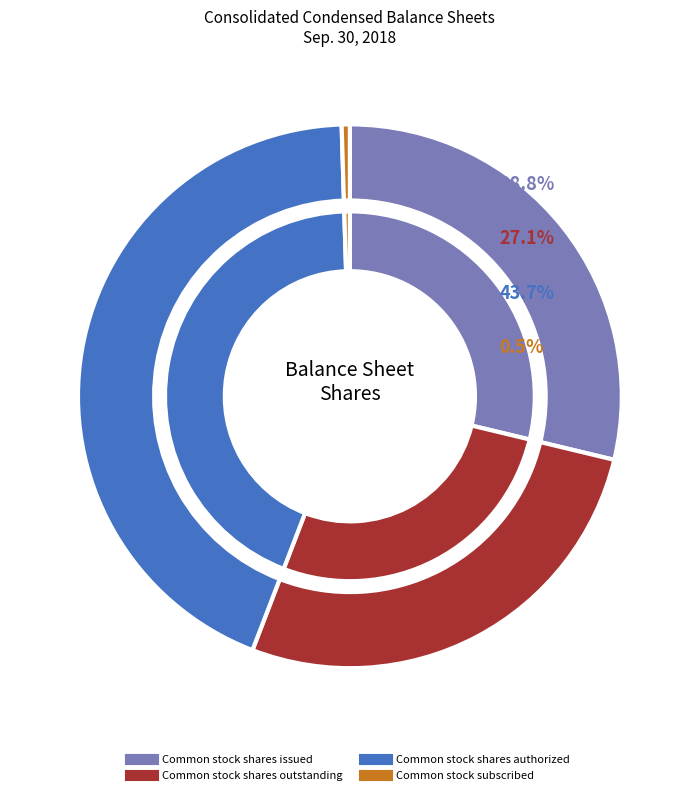

To the nearest percent, what is the difference between the largest and smallest slice percentages?

43%